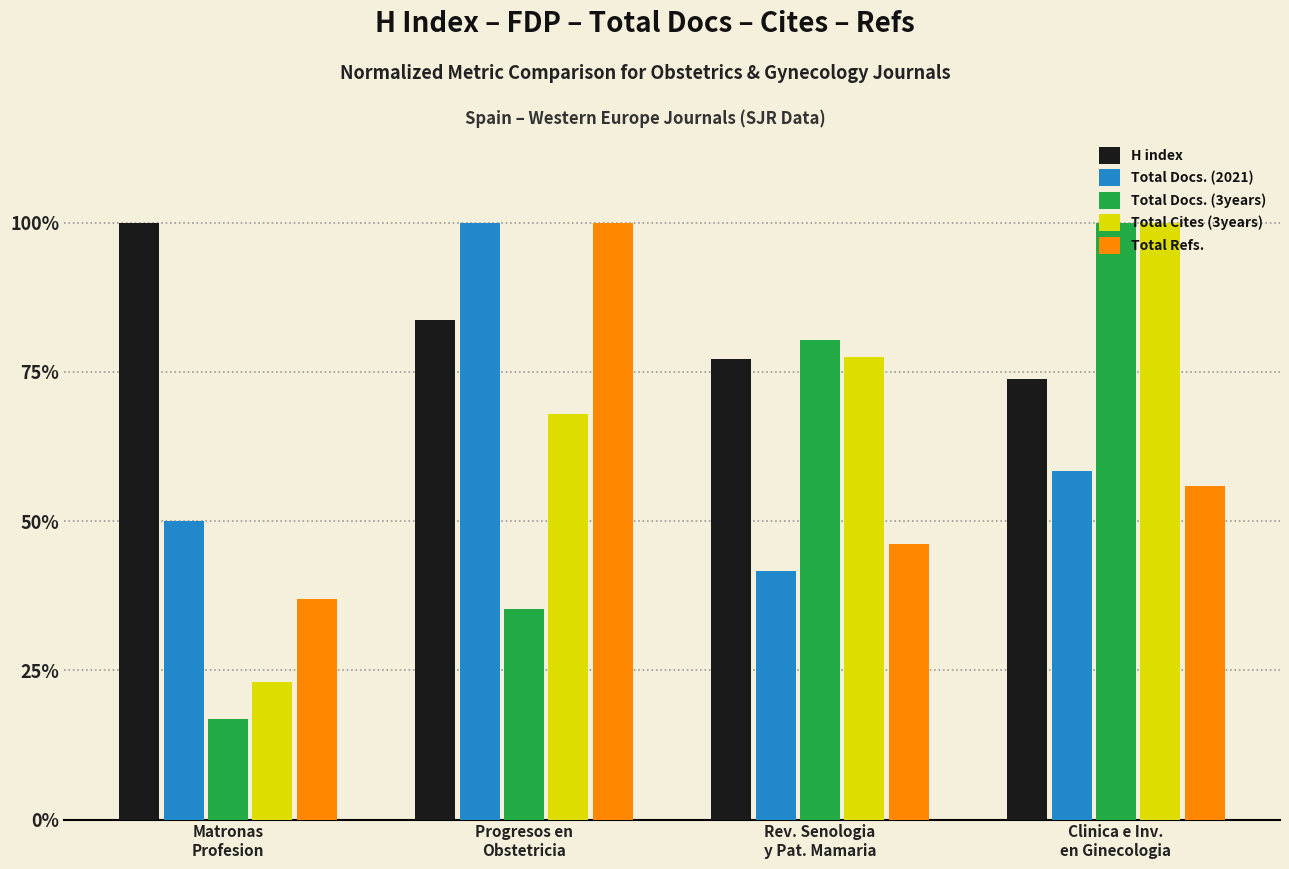

What are all the series names shown in the legend?

H index, Total Docs. (2021), Total Docs. (3years), Total Cites (3years), Total Refs.